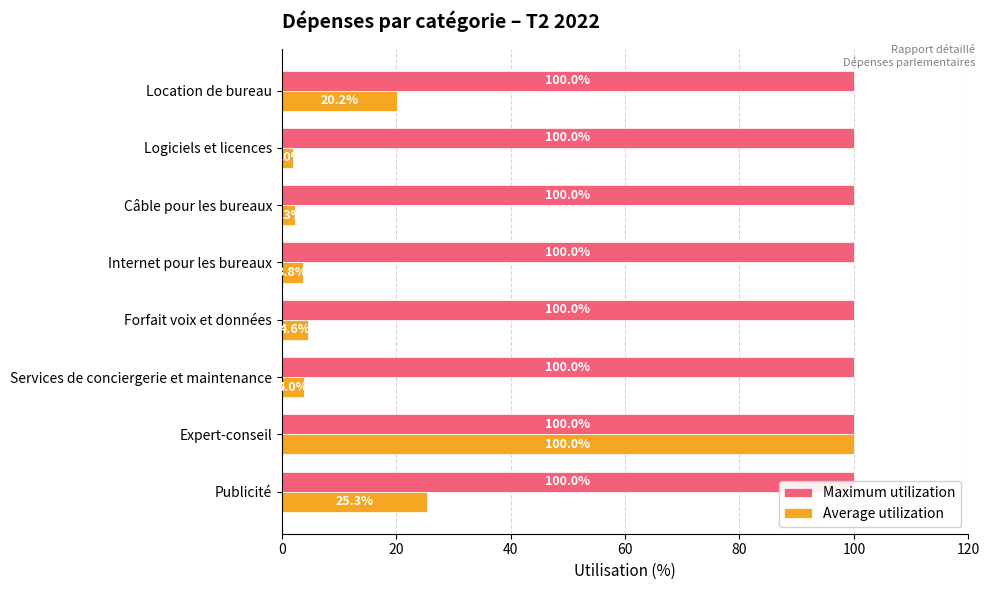

How many bars are there in each group?

2